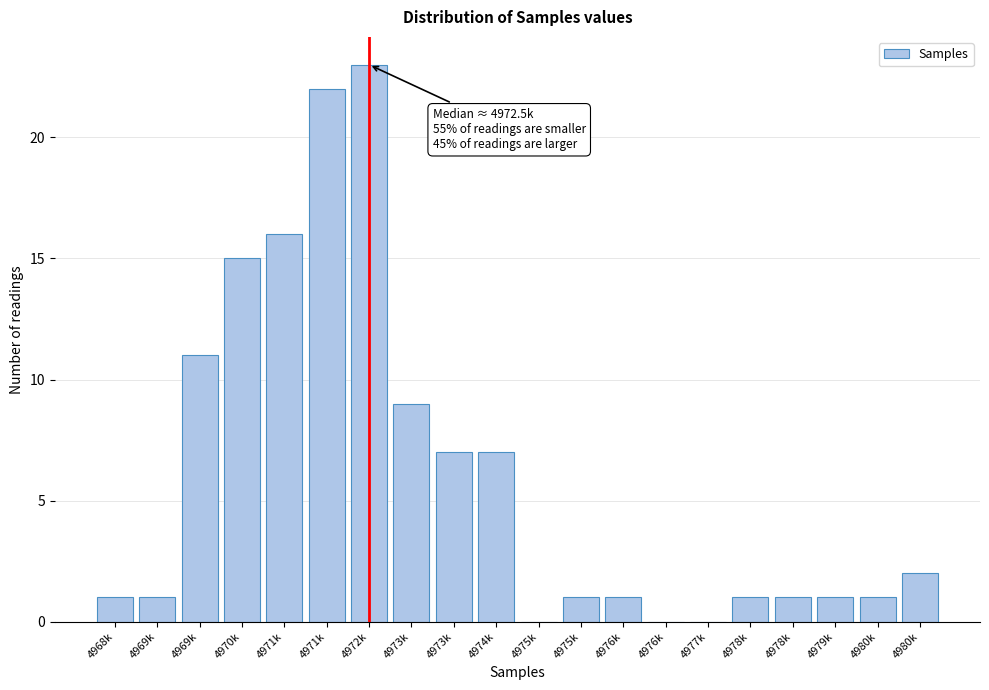

Count the number of categories in the chart.

20